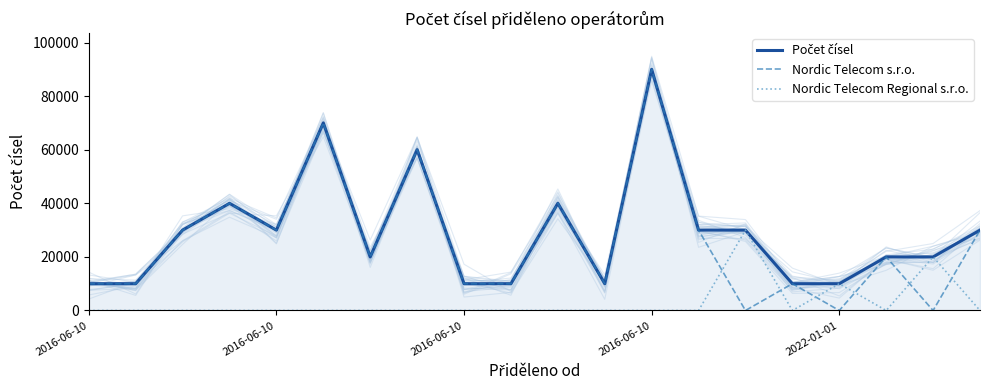

How many data points in Počet čísel are less than 30000?

10